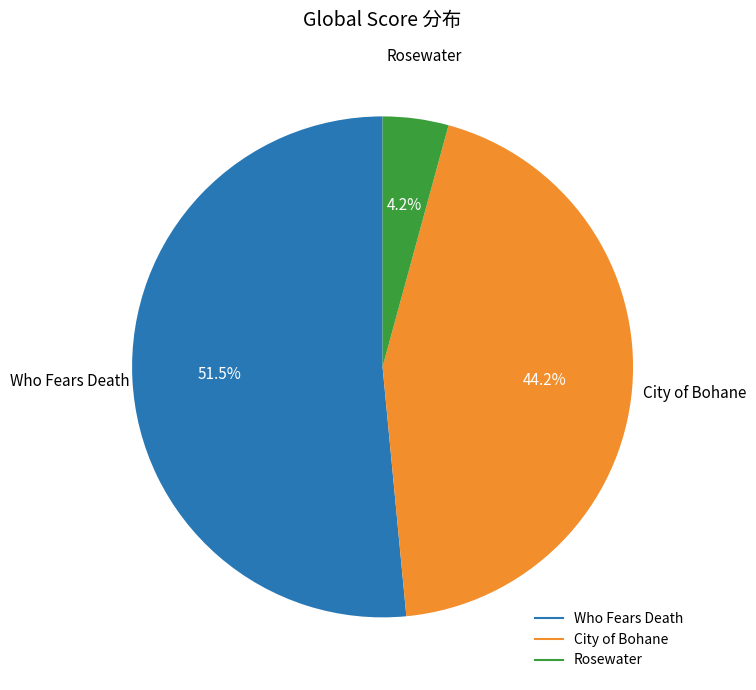

Which slice represents more than half of the pie?

Who Fears Death